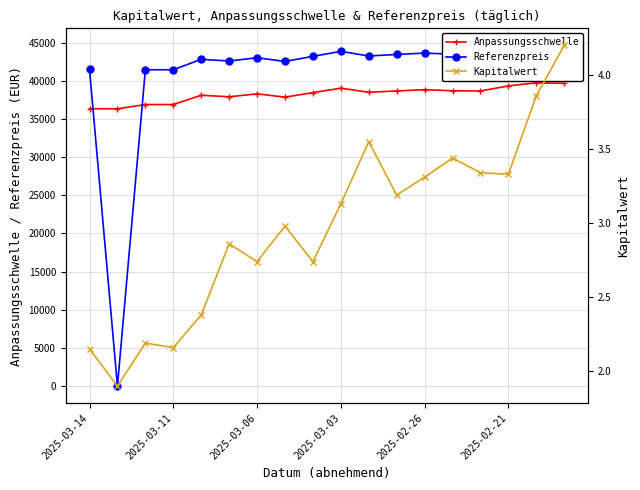

True or false: Anpassungsschwelle has more than 1 interior local peaks.

True